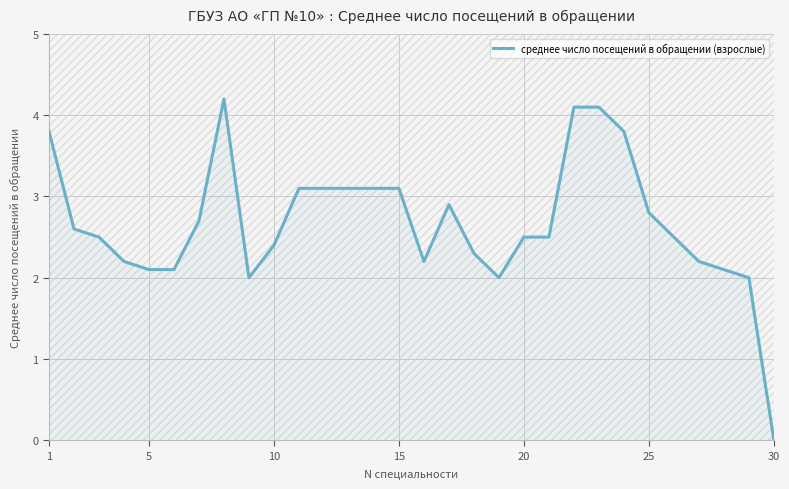

The value of среднее число посещений в обращении (взрослые) at 20 is 4.2. True or false?

False